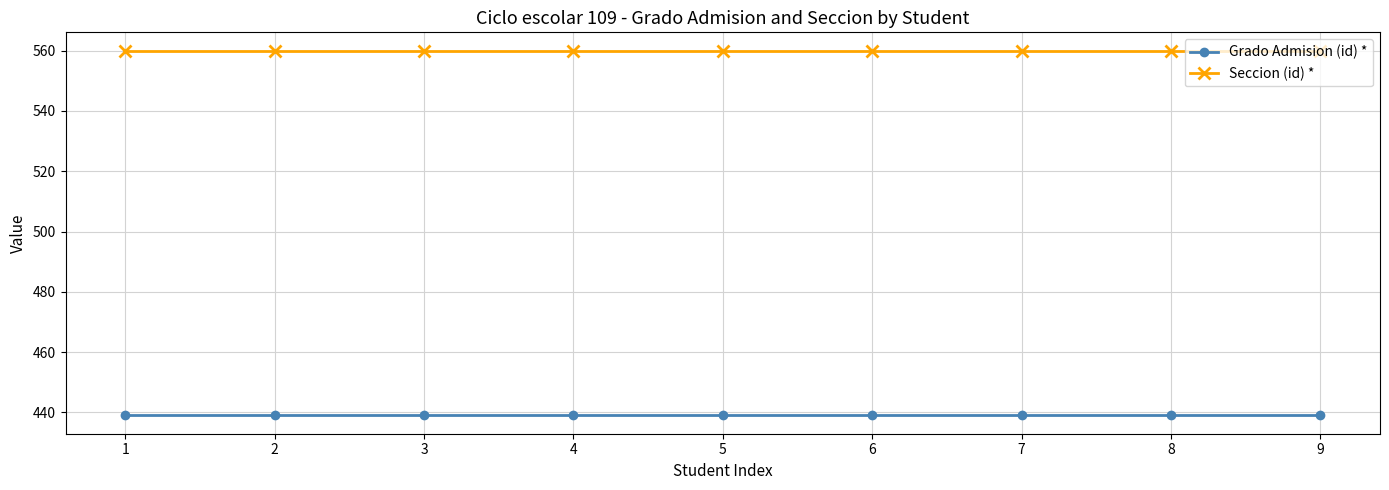

What is the value of the Seccion (id) * point at the 9th from the left?

560